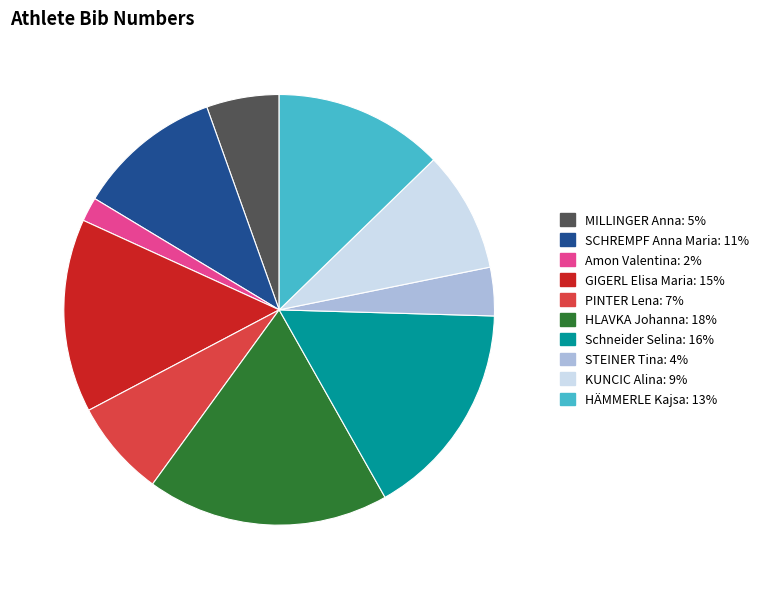

Count the number of slices in the pie.

10